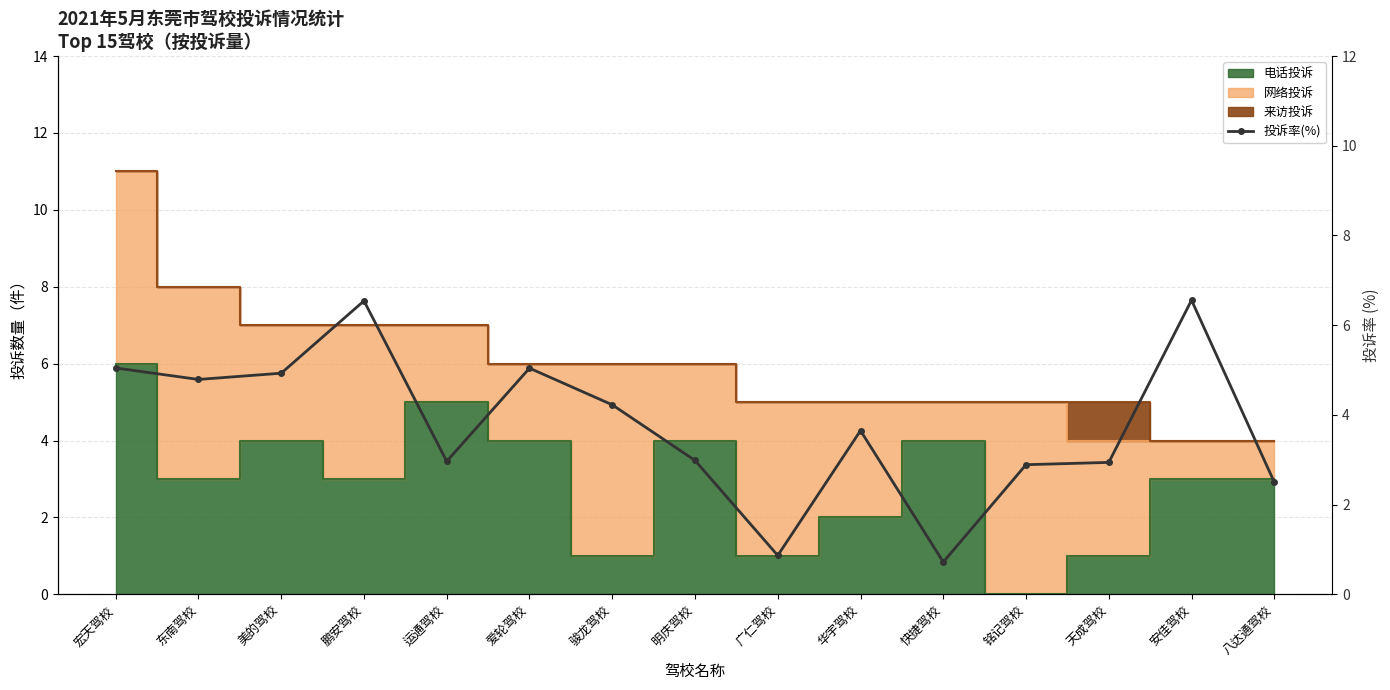

The value at 快捷驾校 is 0.5. True or false?

False